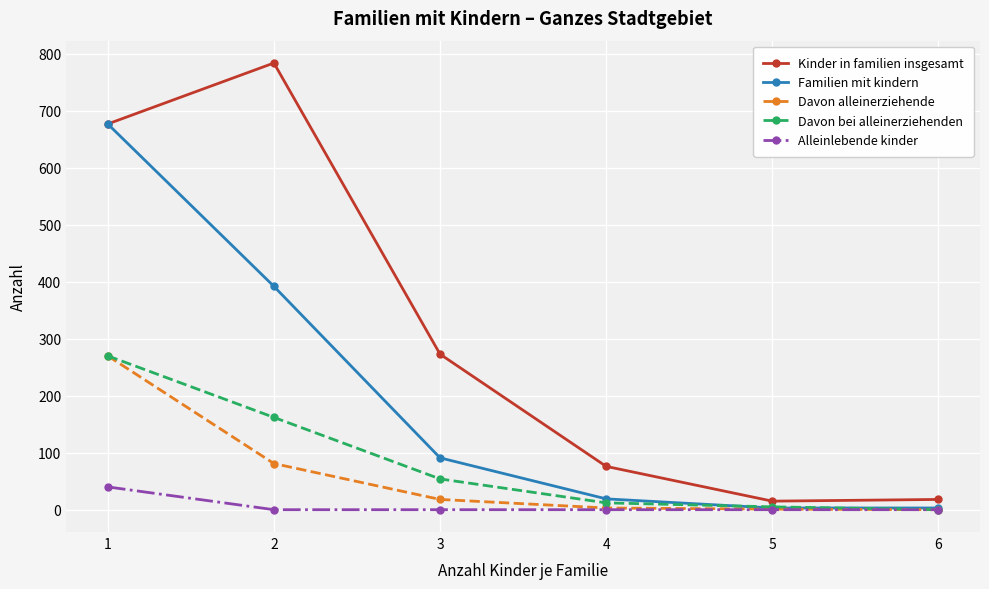

What are all the series names shown in the legend?

Kinder in familien insgesamt, Familien mit kindern, Davon alleinerziehende, Davon bei alleinerziehenden, Alleinlebende kinder